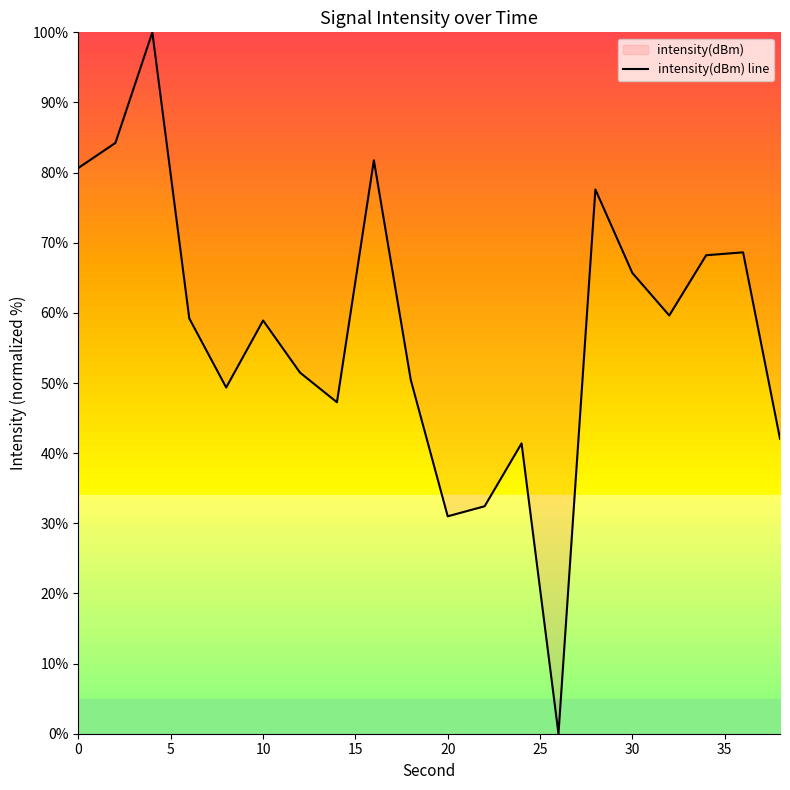

What is the difference between the maximum and second lowest values?

69.0